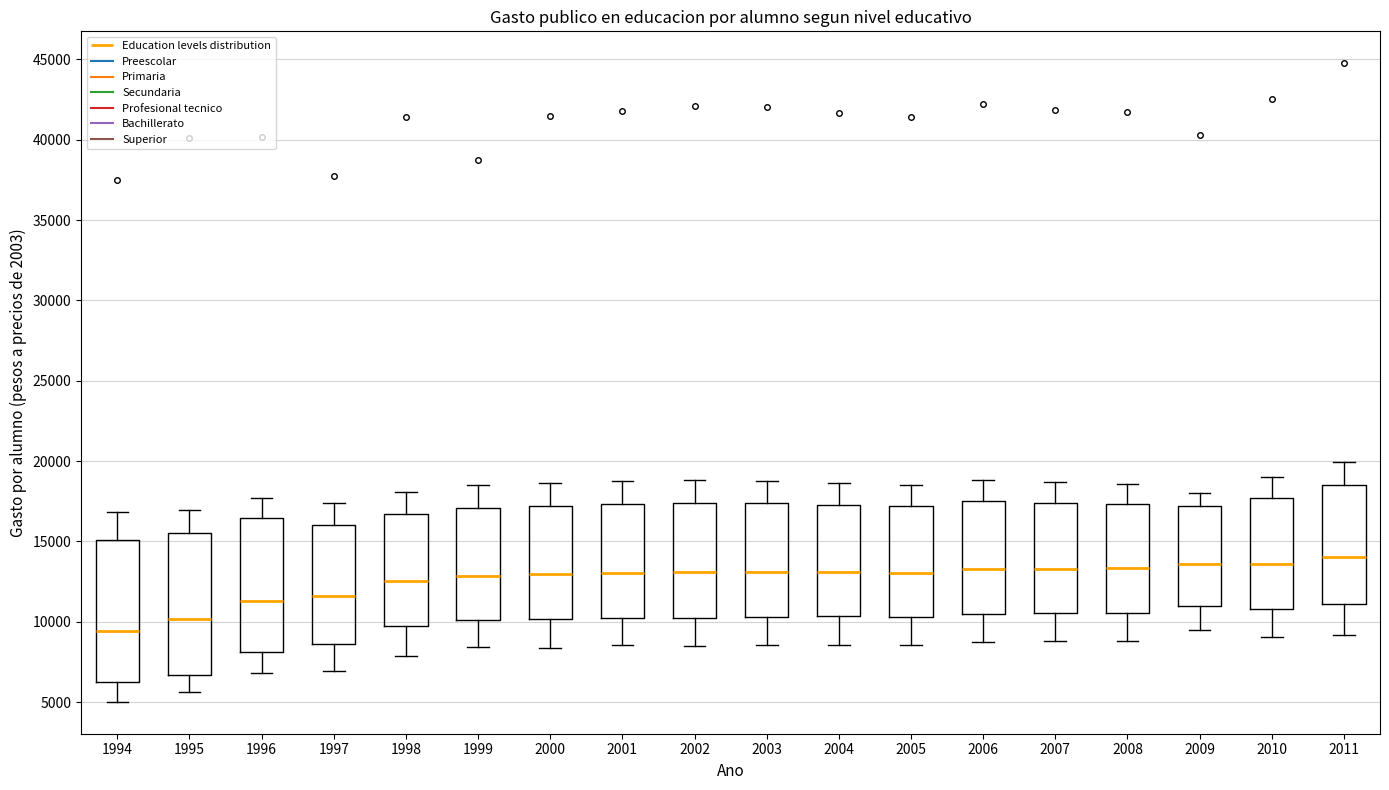

Reading left to right, transcribe this box plot: for each box, give where its median line is, the range the box spans, and where its two whiskers end, as read against the y-axis. The values are not printed on the chart, so give them approximately, as read against the axis.

1994: median 9500, box 6500 to 15000, whiskers 5000 to 17000
1995: median 10000, box 6500 to 15500, whiskers 5500 to 17000
1996: median 11500, box 8000 to 16500, whiskers 7000 to 17500
1997: median 11500, box 8500 to 16000, whiskers 7000 to 17500
1998: median 12500, box 9500 to 16500, whiskers 8000 to 18000
1999: median 13000, box 10000 to 17000, whiskers 8500 to 18500
2000: median 13000, box 10000 to 17000, whiskers 8500 to 18500
2001: median 13000, box 10000 to 17500, whiskers 8500 to 18500
2002: median 13000, box 10000 to 17500, whiskers 8500 to 19000
2003: median 13000, box 10500 to 17500, whiskers 8500 to 19000
2004: median 13000, box 10500 to 17500, whiskers 8500 to 18500
2005: median 13000, box 10500 to 17000, whiskers 8500 to 18500
2006: median 13500, box 10500 to 17500, whiskers 8500 to 19000
2007: median 13500, box 10500 to 17500, whiskers 9000 to 18500
2008: median 13500, box 10500 to 17500, whiskers 9000 to 18500
2009: median 13500, box 11000 to 17000, whiskers 9500 to 18000
2010: median 13500, box 11000 to 17500, whiskers 9000 to 19000
2011: median 14000, box 11000 to 18500, whiskers 9000 to 20000